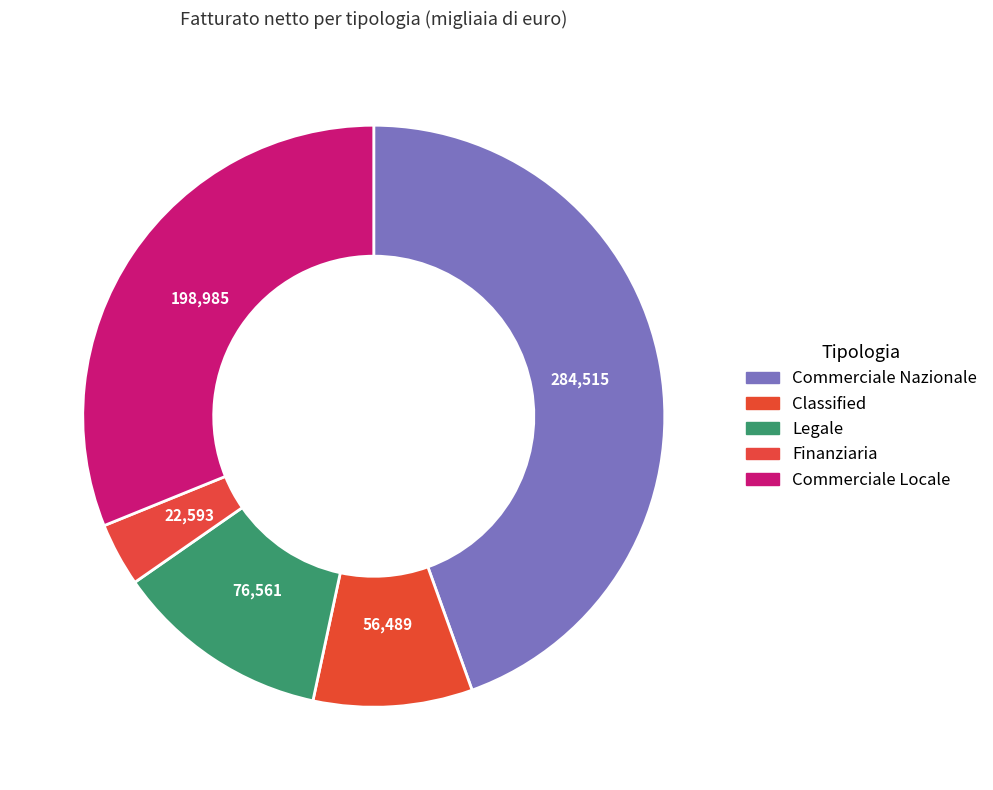

To the nearest percent, what is the difference between the largest and smallest slice percentages?

41%